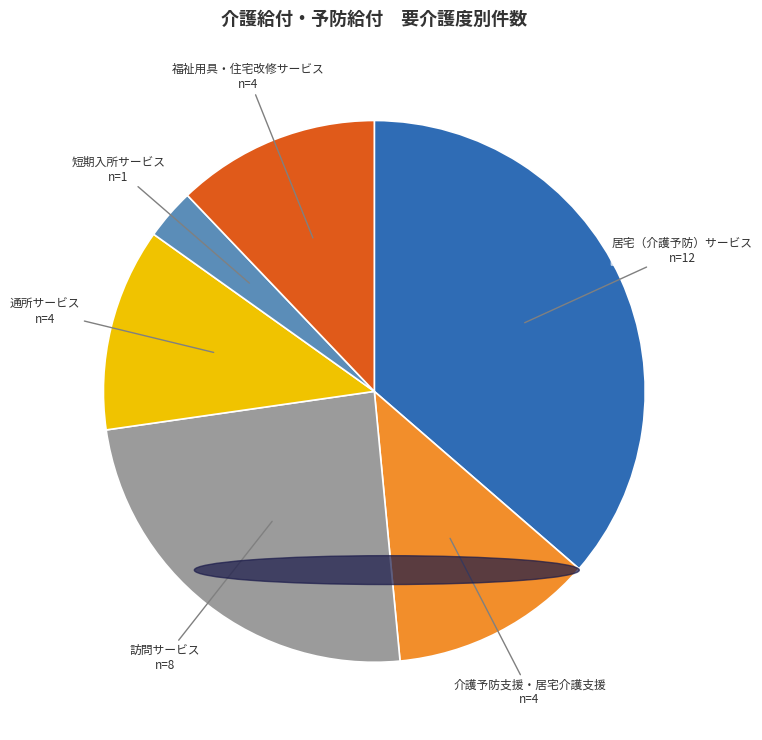

Is there any slice that represents more than half of the pie?

No